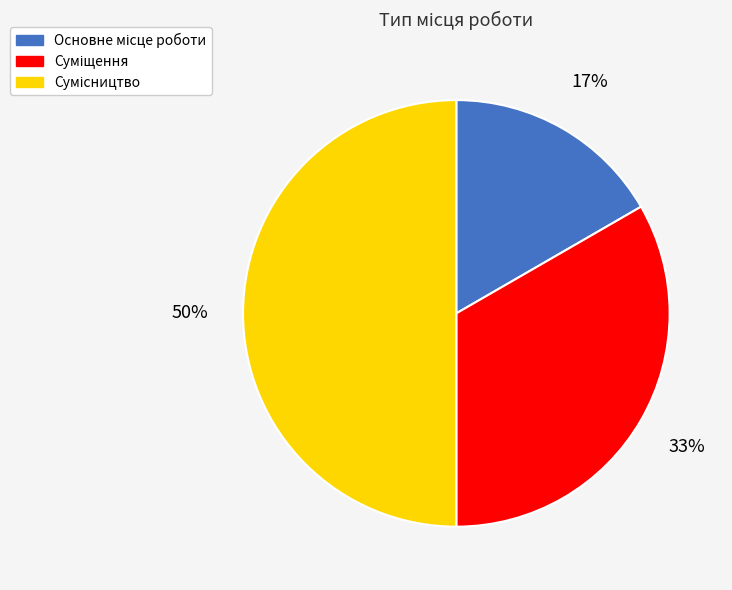

To the nearest percent, what is the difference between the largest and smallest slice percentages?

33%